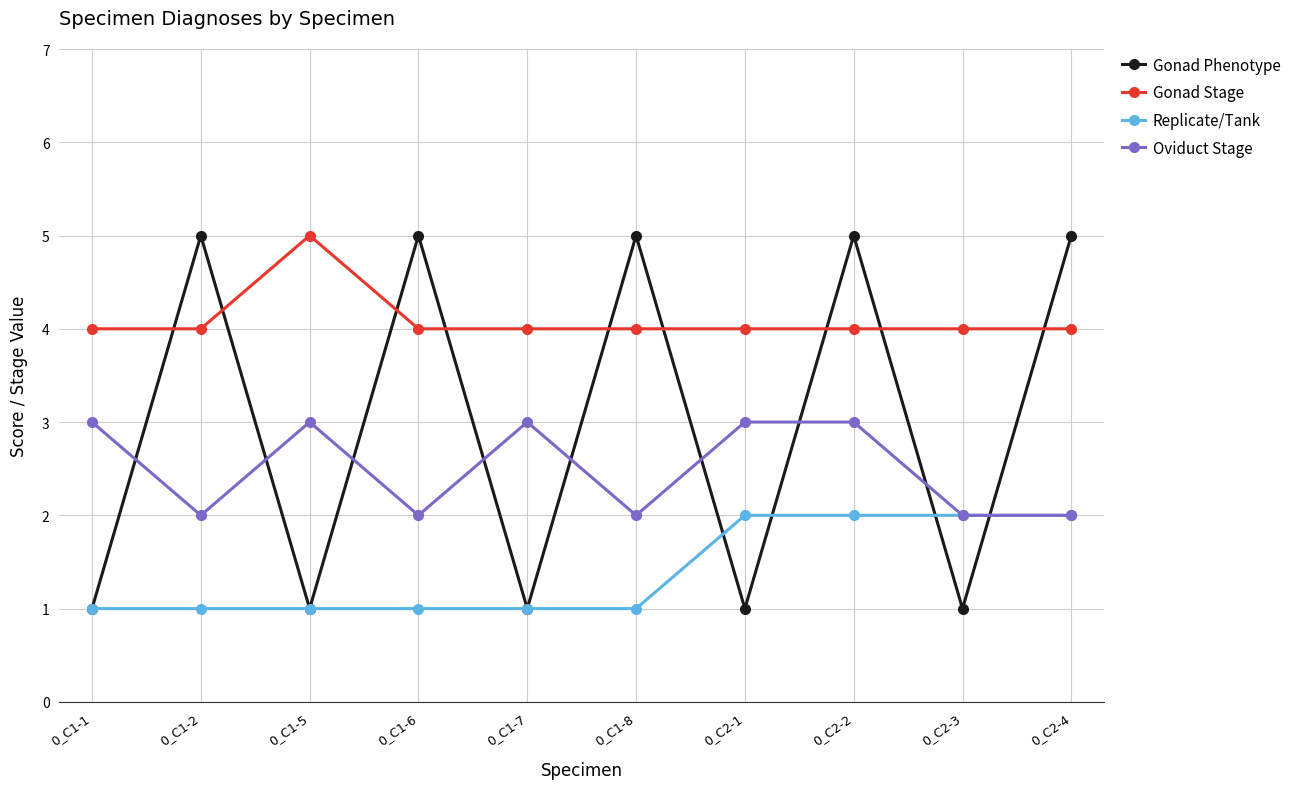

At which category is the sum across all series the highest?

0_C2-2